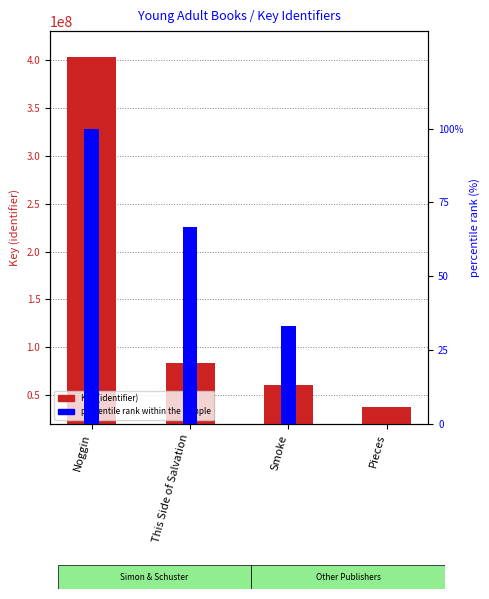

At how many categories does at least one series exceed 278461454?

1